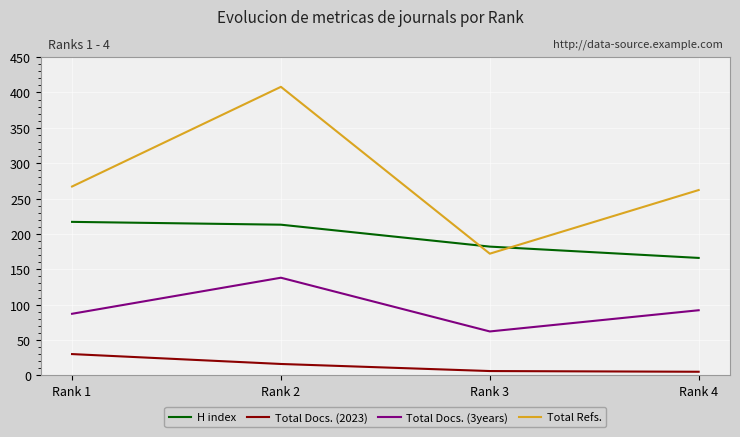

Where does the Total Docs. (3years) series first go above 92?

Rank 2